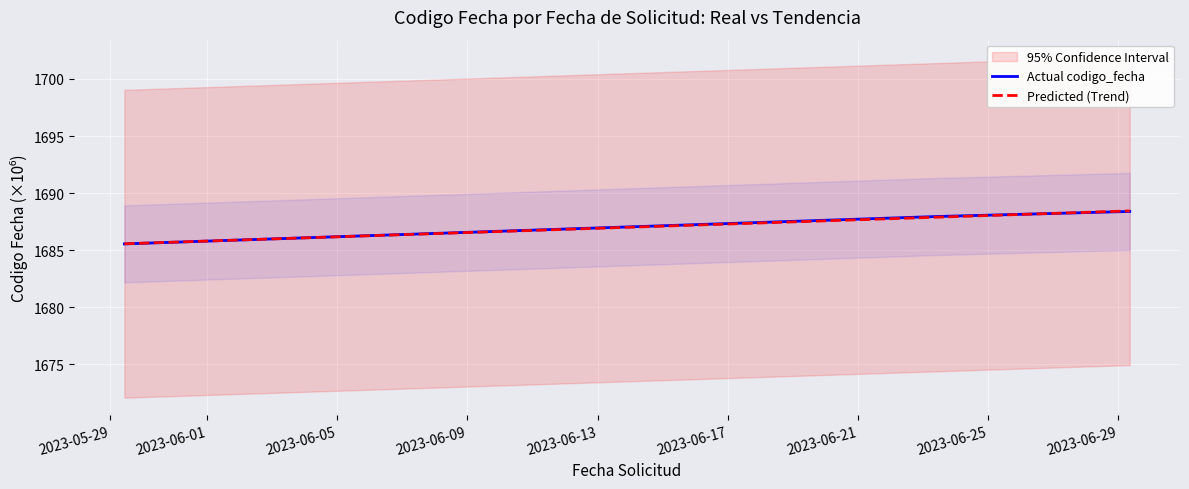

How many lines are shown in the chart?

2